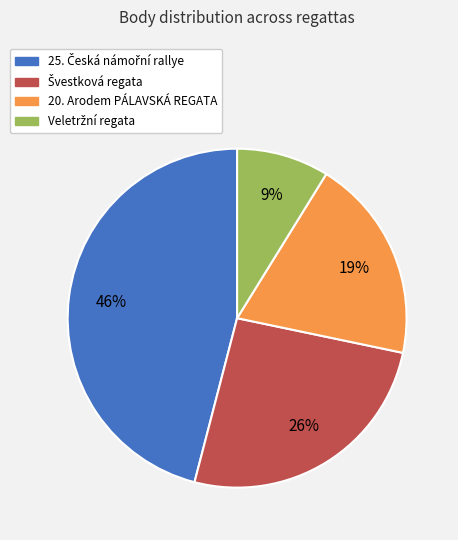

Does any single category account for the majority?

No